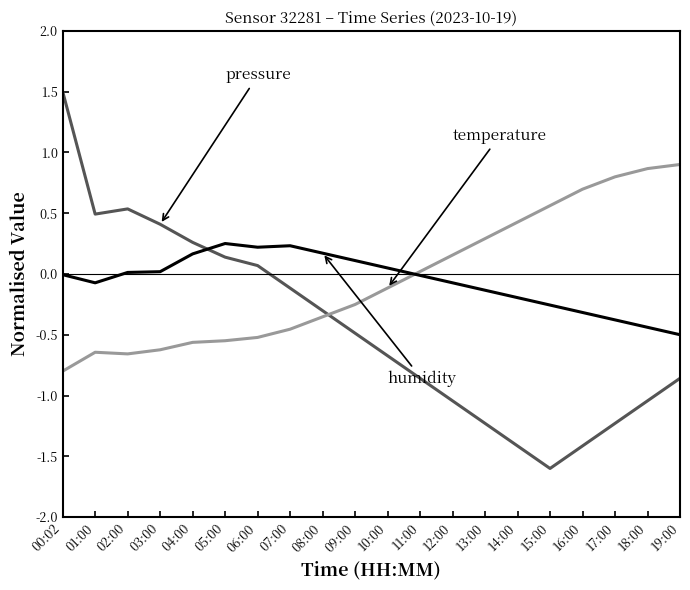

At which category does the chart reach its peak across all series?

00:02